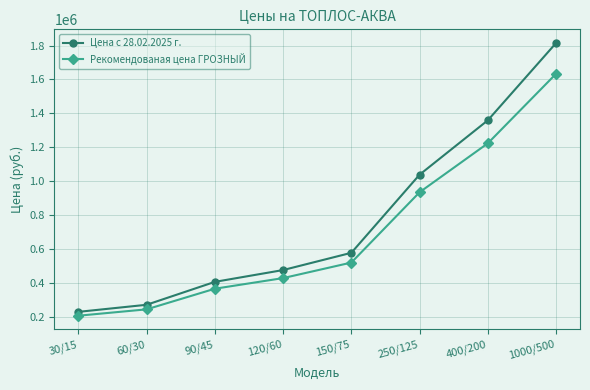

True or false: Рекомендованая цена ГРОЗНЫЙ and Цена с 28.02.2025 г. intersect in this chart.

False